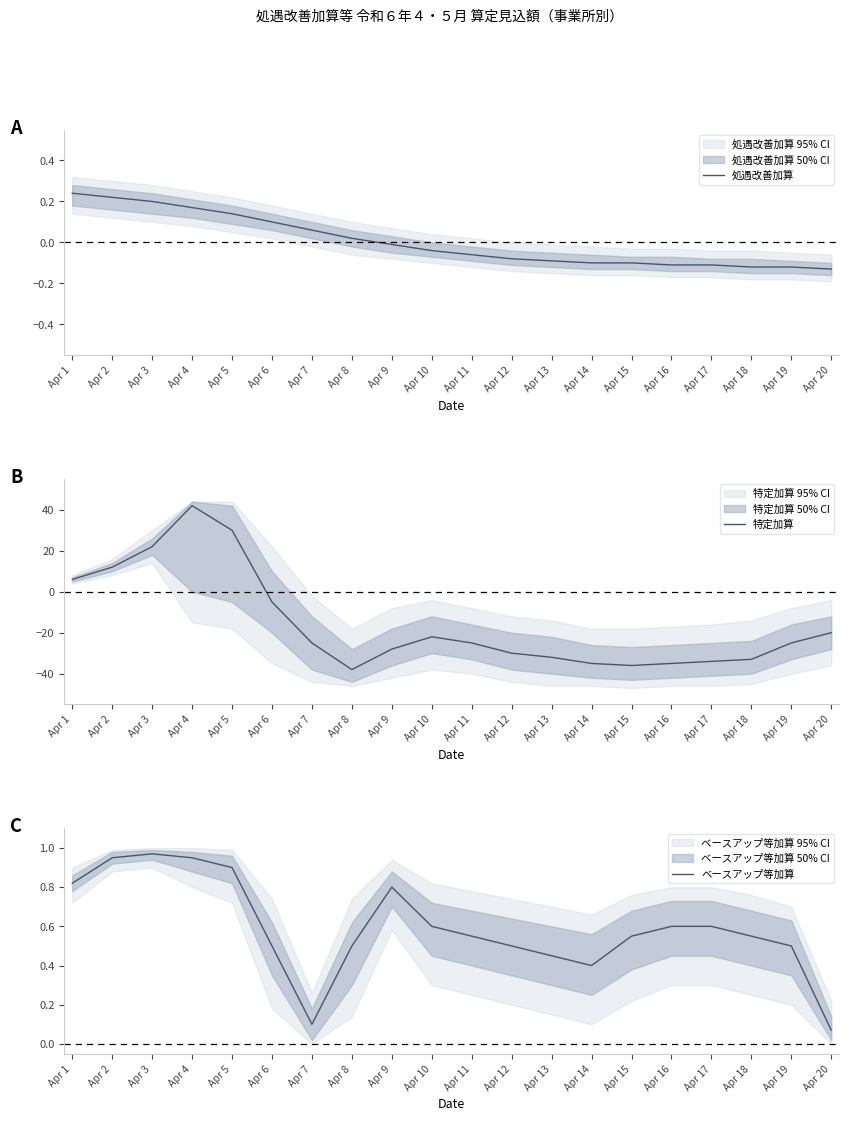

Read the ベースアップ等加算 value at Apr 16.

0.6